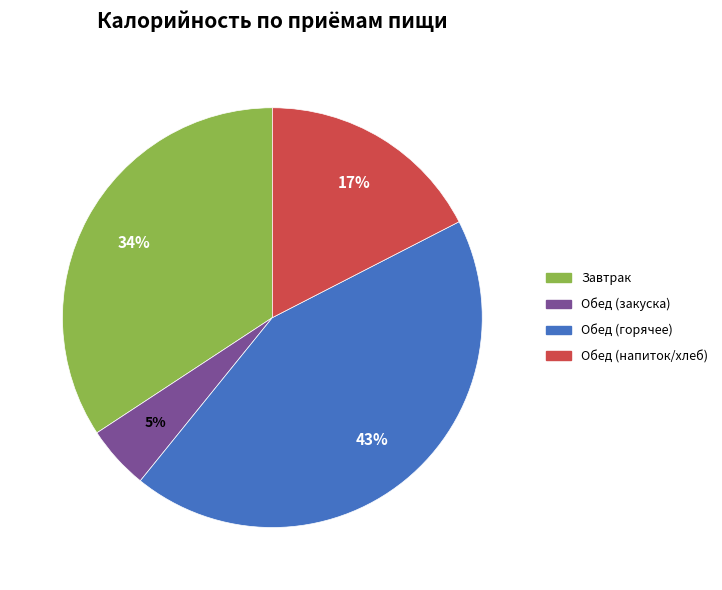

Is there any slice that represents more than half of the pie?

No